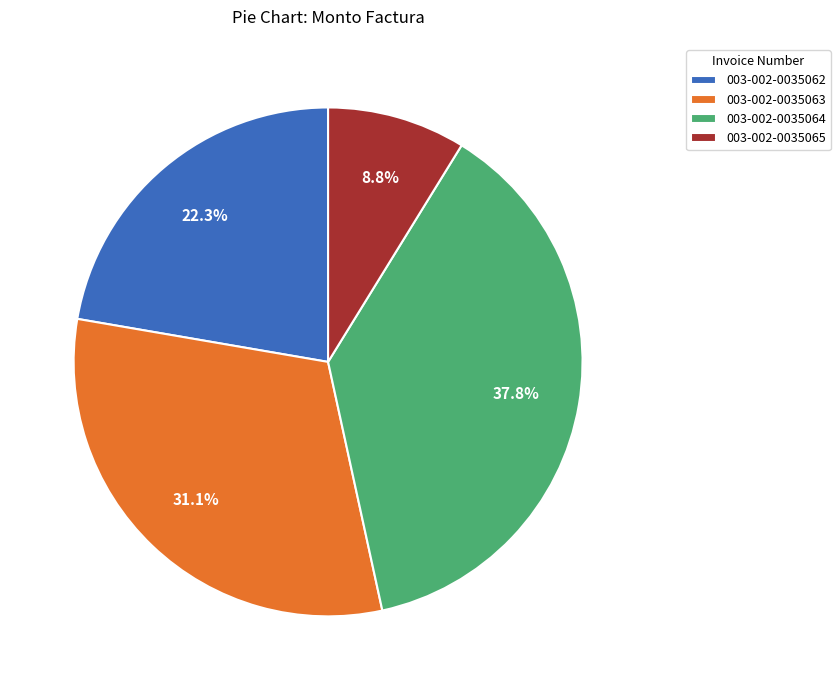

How much of the chart is everything except 003-002-0035062?

77.7%